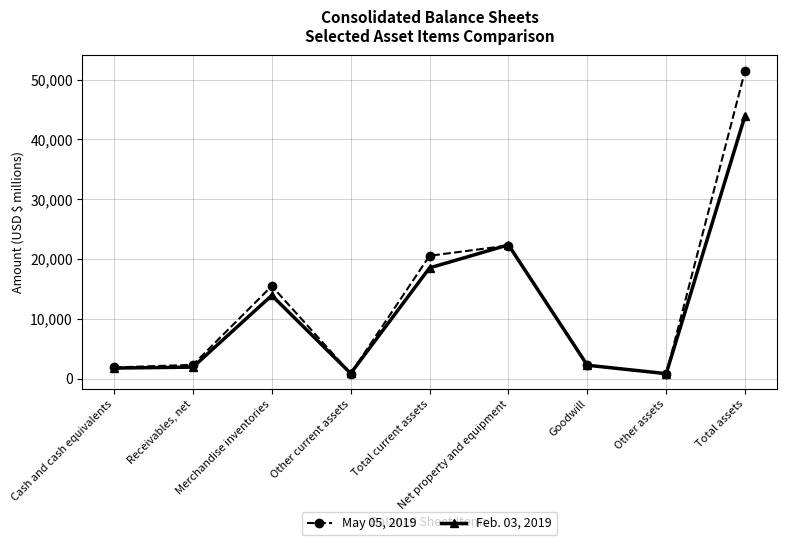

How many distinct data groups are displayed?

2